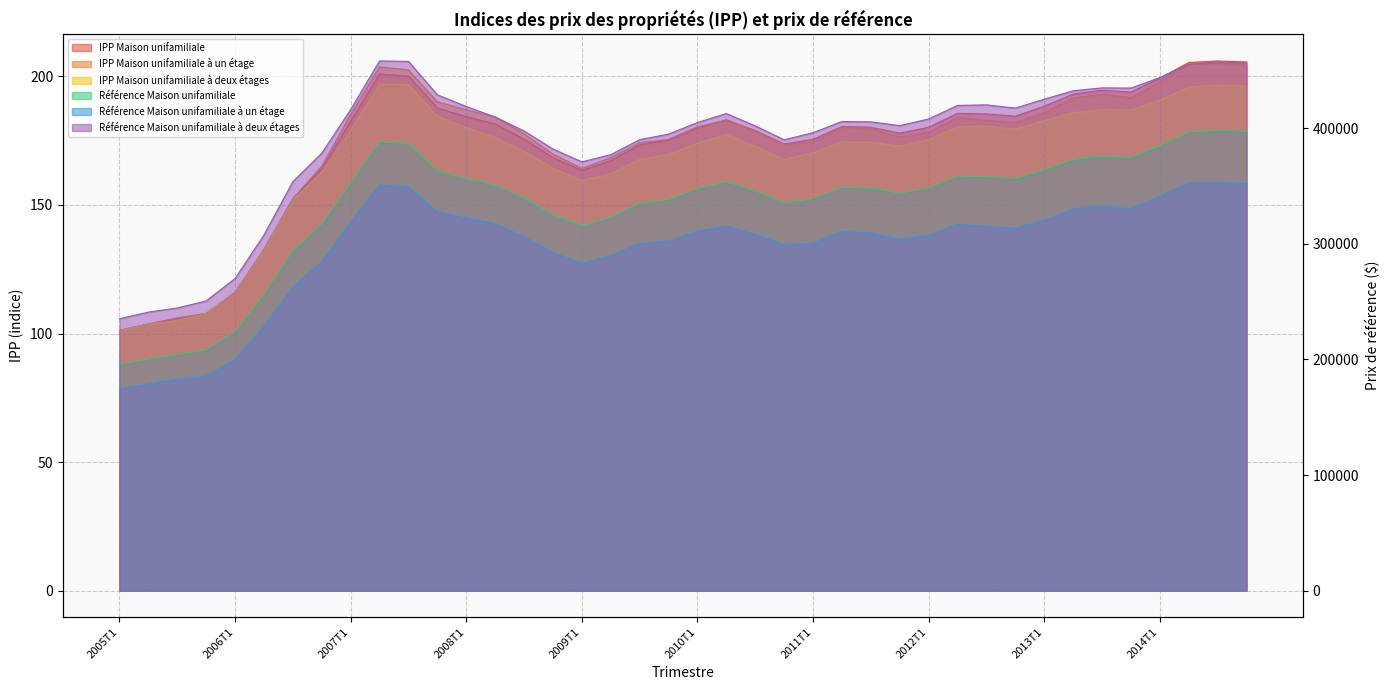

Is the value of IPP Maison unifamiliale à un étage at 2009T2 greater than the value of IPP Maison unifamiliale à deux étages at 2010T2?

No